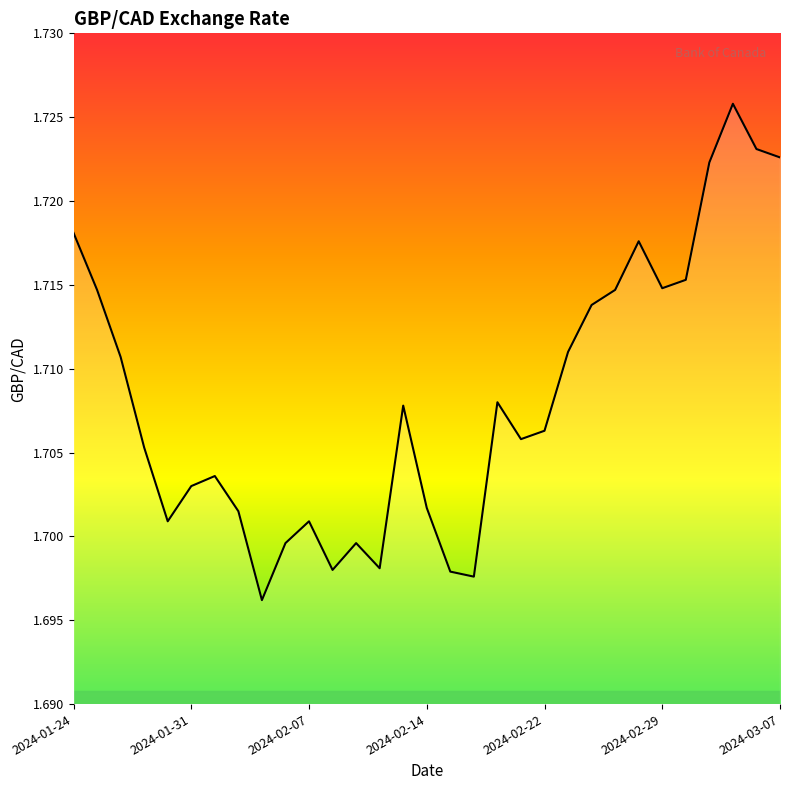

What is the value of the 21st point from the left?

1.7